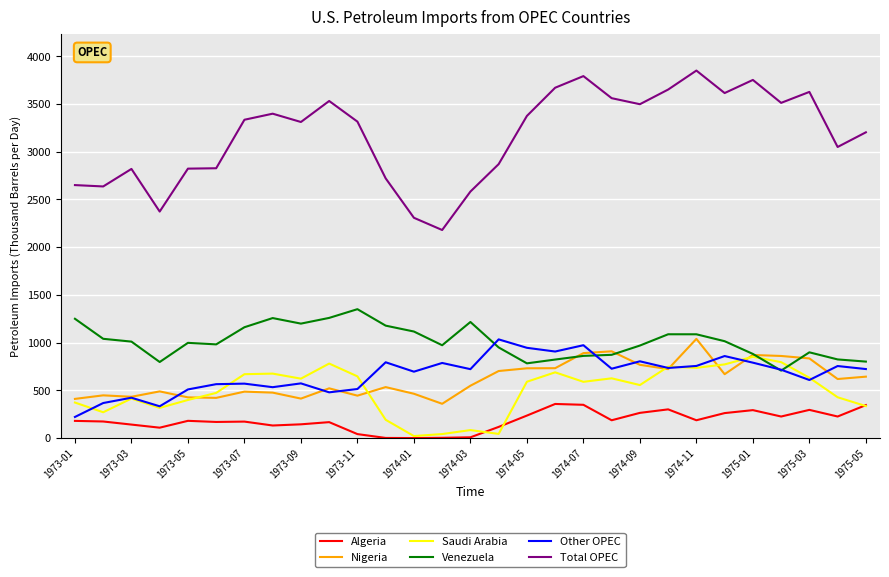

True or false: Total OPEC and Saudi Arabia intersect in this chart.

False